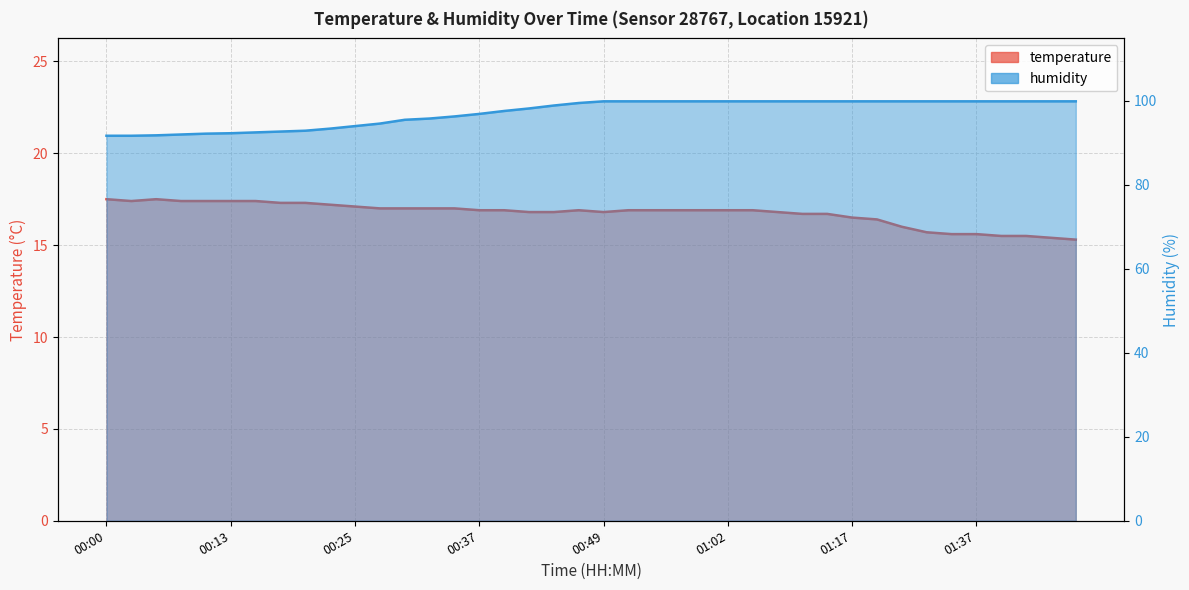

What are all the series names shown in the legend?

temperature, humidity